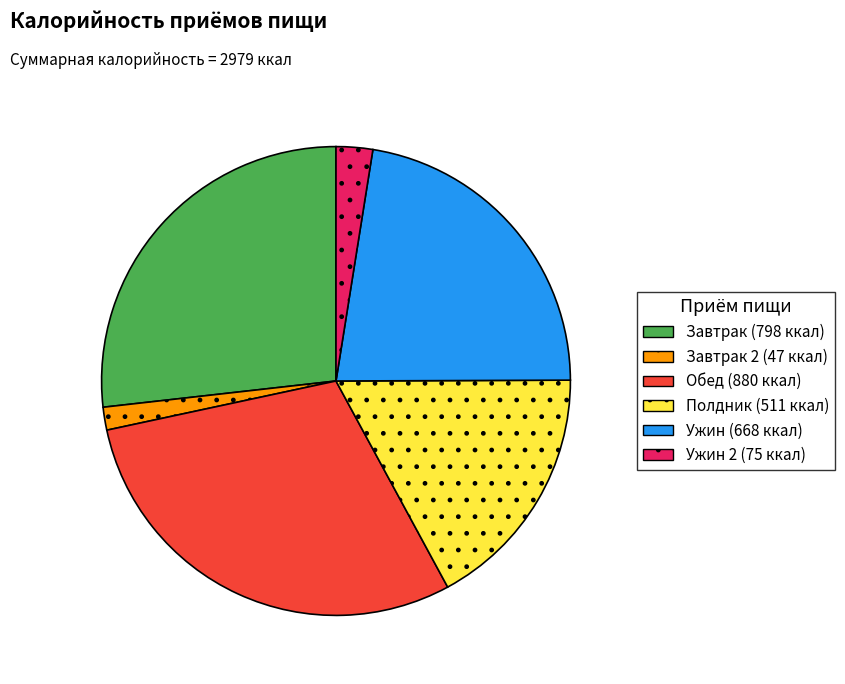

Is there a majority slice in this chart?

No